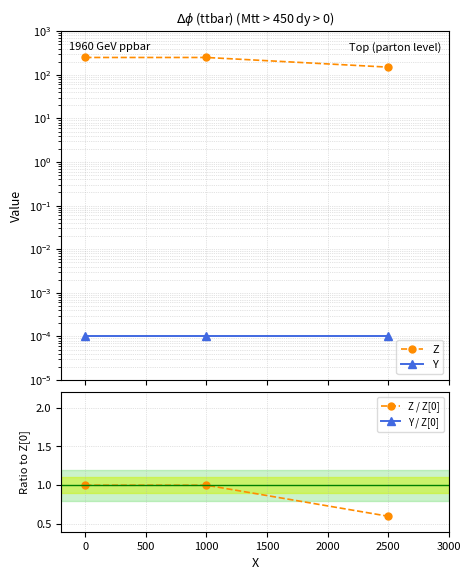

Rank the series by their maximum value, from highest to lowest.

Z, Z / Z[0], Y, Y / Z[0]